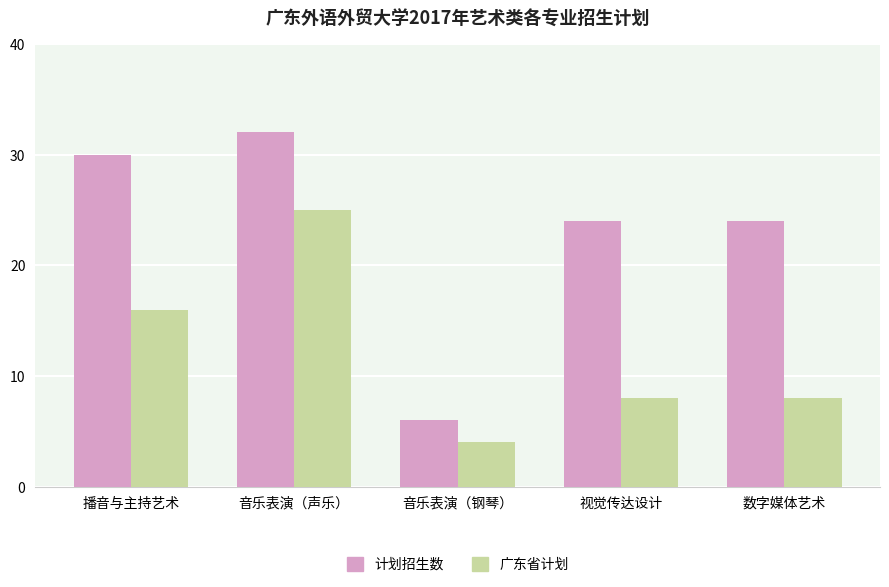

True or false: 计划招生数 has a value of 11 at 视觉传达设计.

False